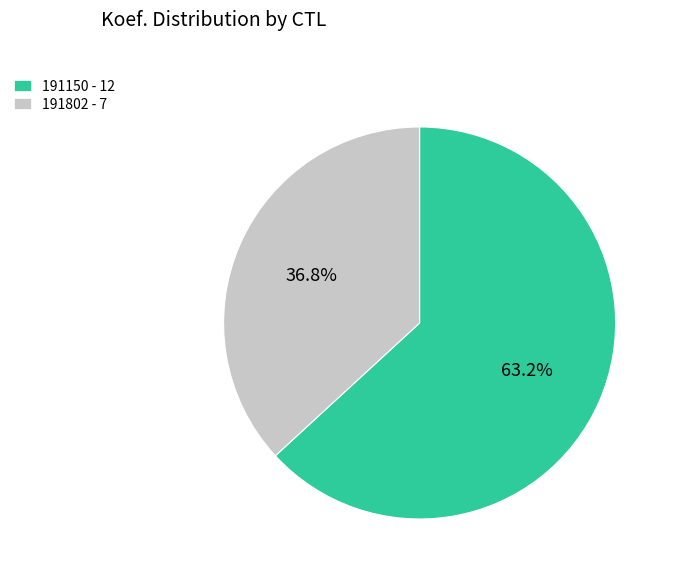

To the nearest percent, what is the difference between the 191150 and 191802 slice percentages?

26%